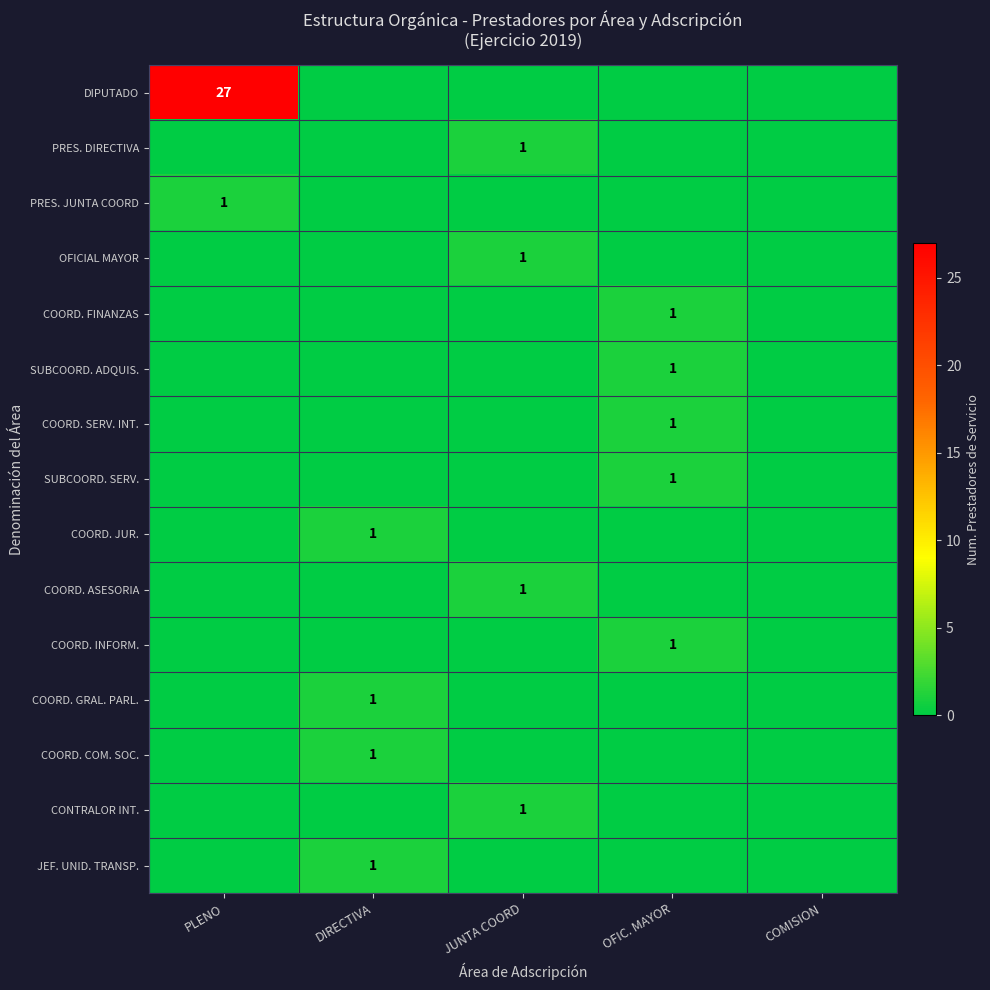

The value of CONTRALOR INT. at JUNTA COORD is 2. True or false?

False